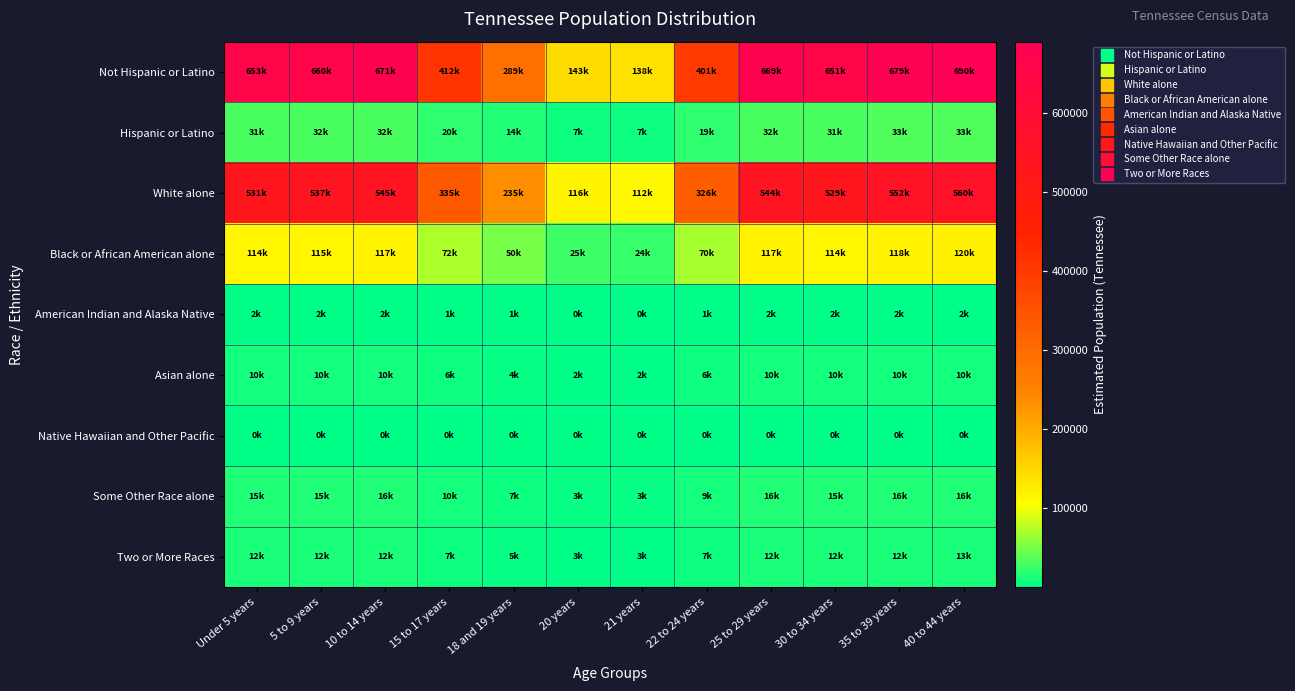

What is the total value across all series at 25 to 29 years?

1402283.2